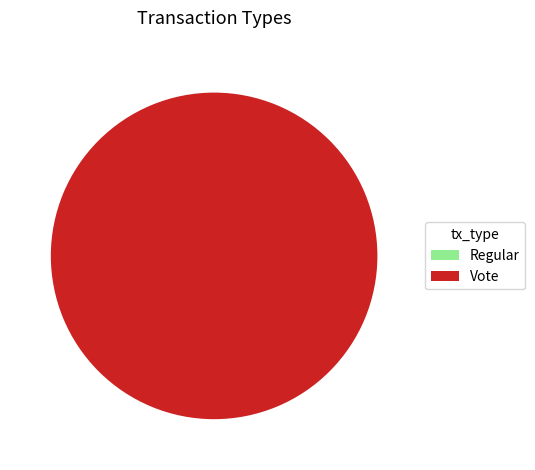

What percentage is NOT represented by Regular?

100.0%